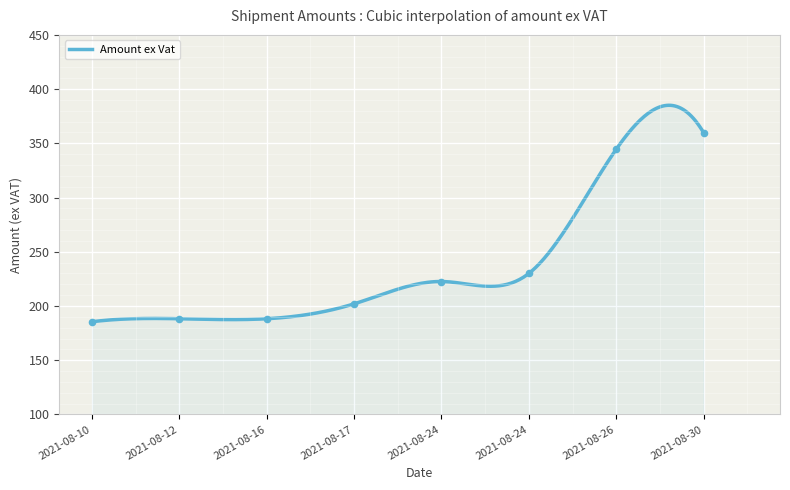

What is the change in value from 2021-08-10 to 2021-08-17?

+16.5